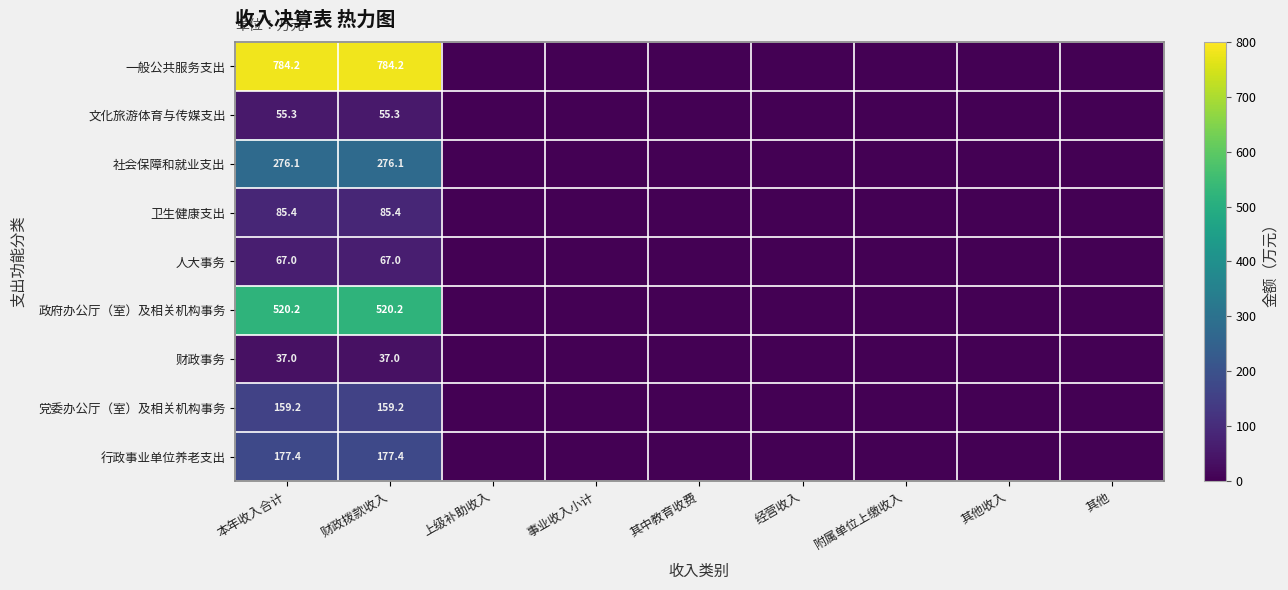

Is it true that 财政事务 equals 37.0 at 本年收入合计?

True